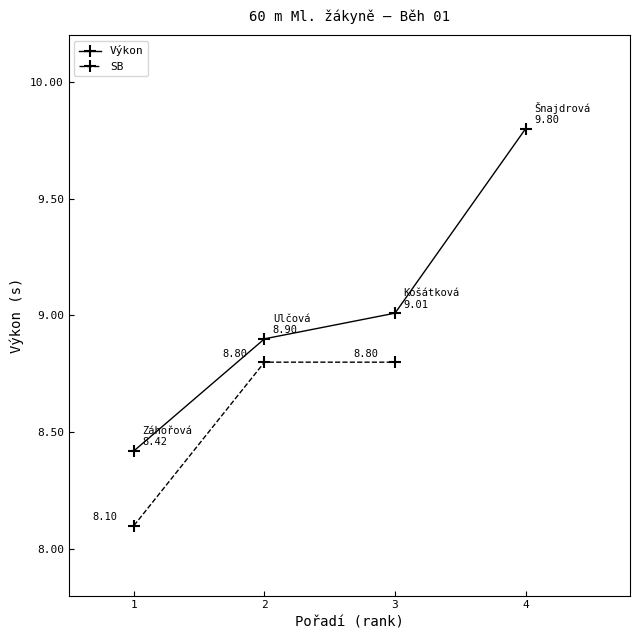

How many data points in Výkon are less than 9?

2